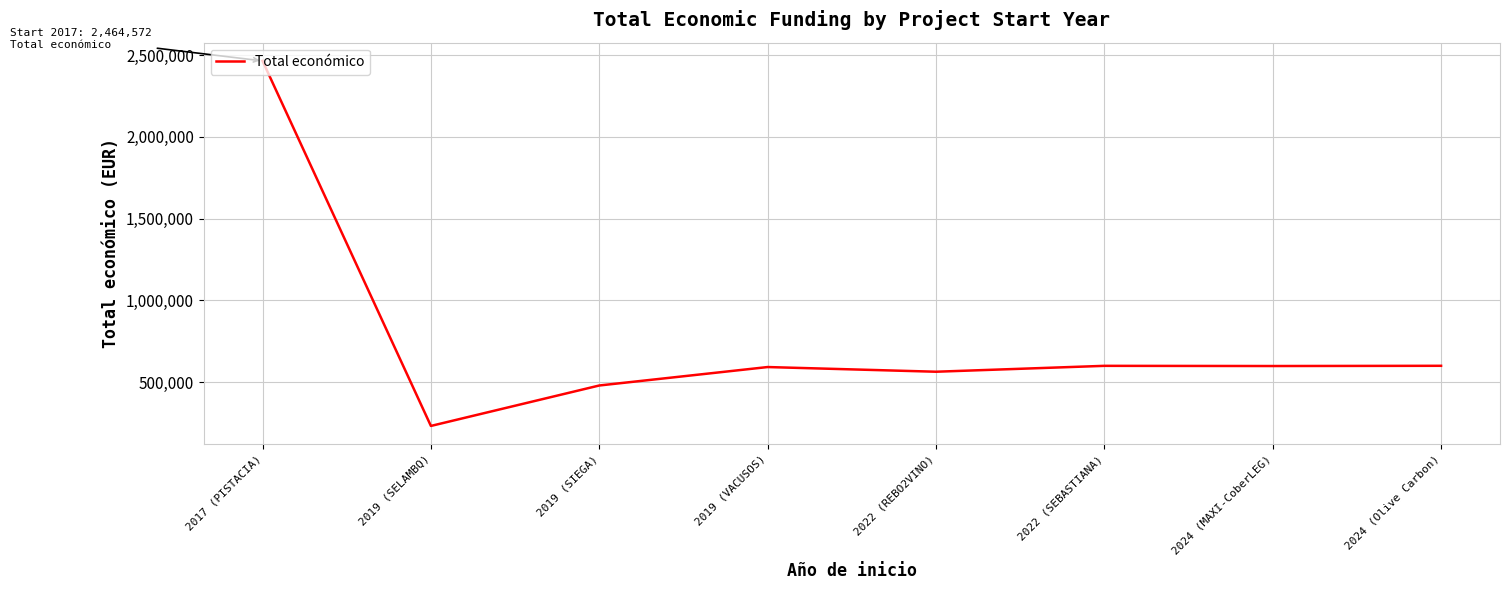

What is the smallest value displayed?

232189